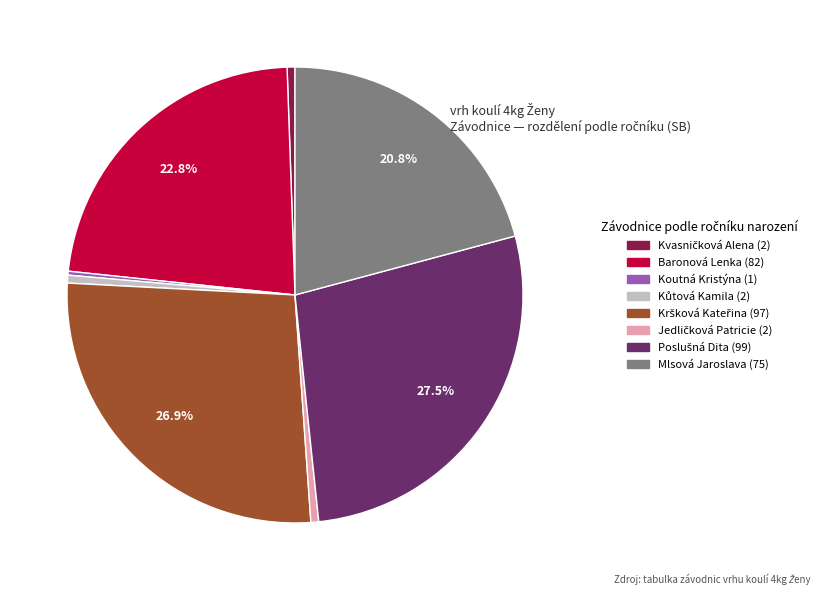

Is there any slice that represents more than half of the pie?

No